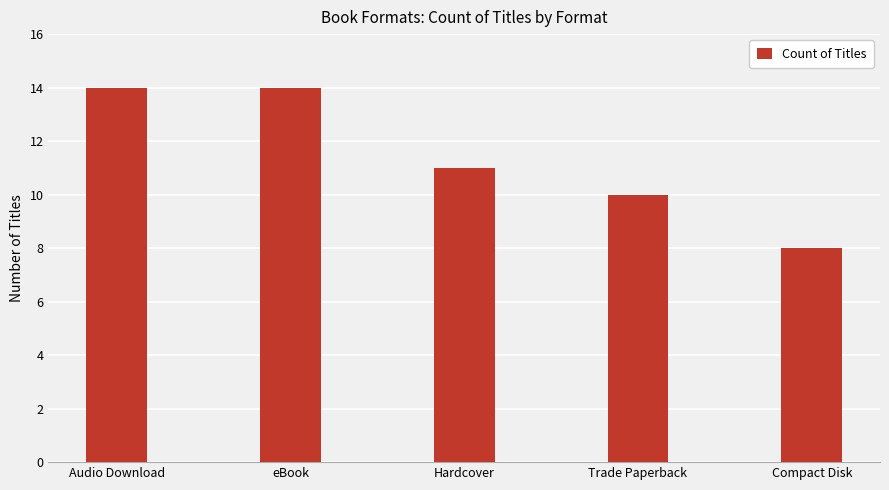

What is the ratio of the value at Trade Paperback to the value at Audio Download?

0.7